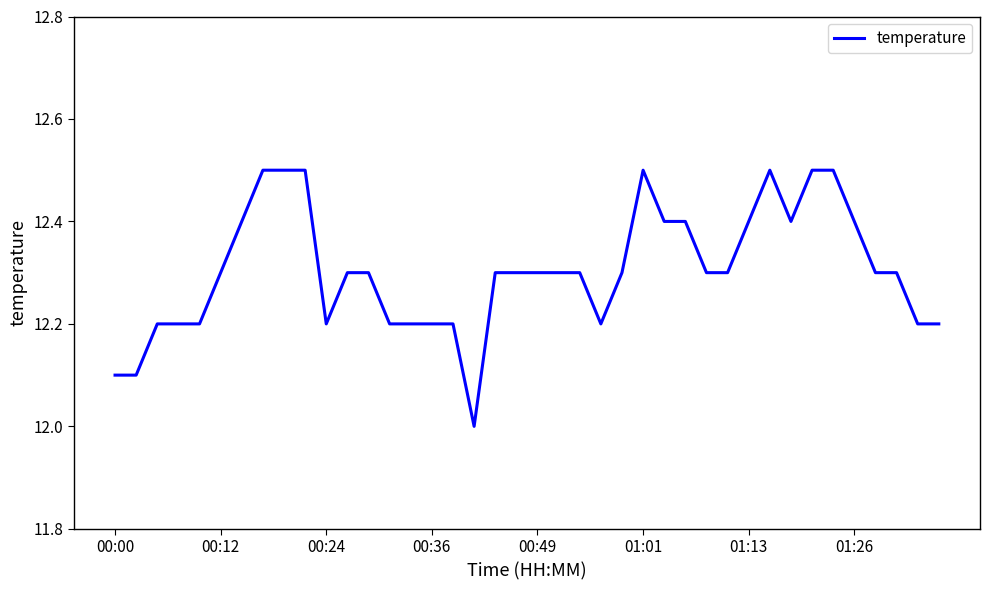

What is the greatest value displayed?

12.5